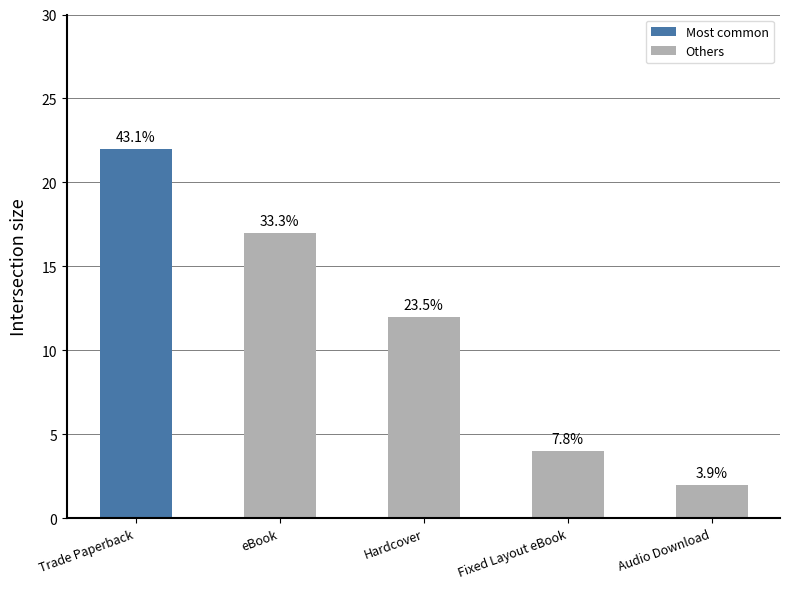

Are the bars horizontal?

No